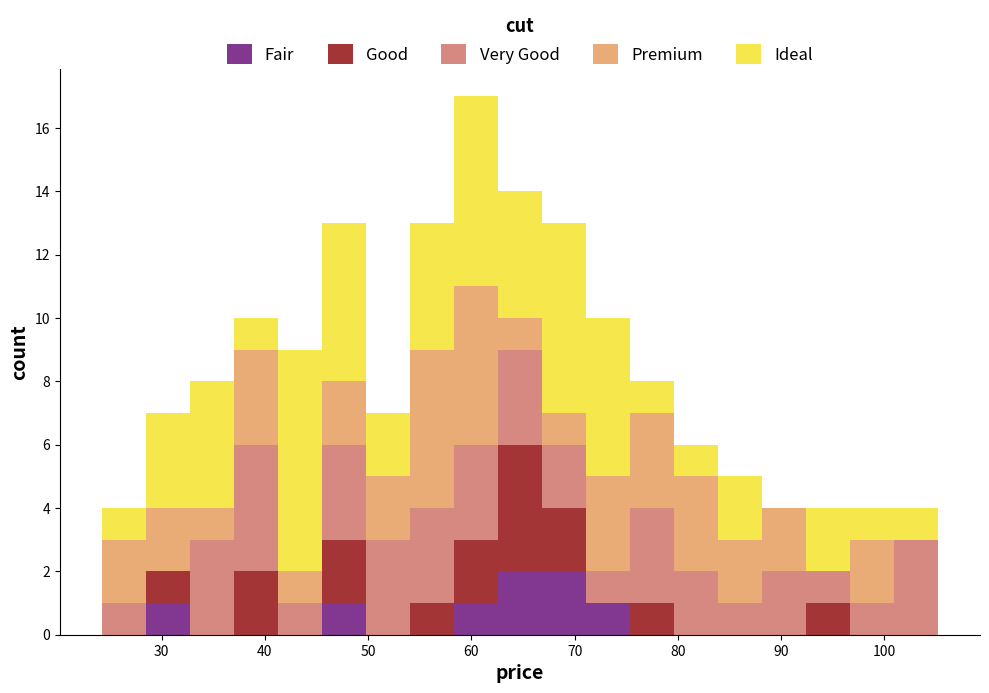

Reading left to right, list every stacked bar in this chart as the range it spans on the x-axis followed by its total height. Neither the bar edges nor the heights are printed on the chart, so give them approximately, as read against the axes.

24 to 28: 4
28 to 33: 7
33 to 37: 8
37 to 41: 10
41 to 46: 9
46 to 50: 13
50 to 54: 7
54 to 58: 13
58 to 63: 17
63 to 67: 14
67 to 71: 13
71 to 75: 10
75 to 80: 8
80 to 84: 6
84 to 88: 5
88 to 92: 4
92 to 97: 4
97 to 101: 4
101 to 105: 4